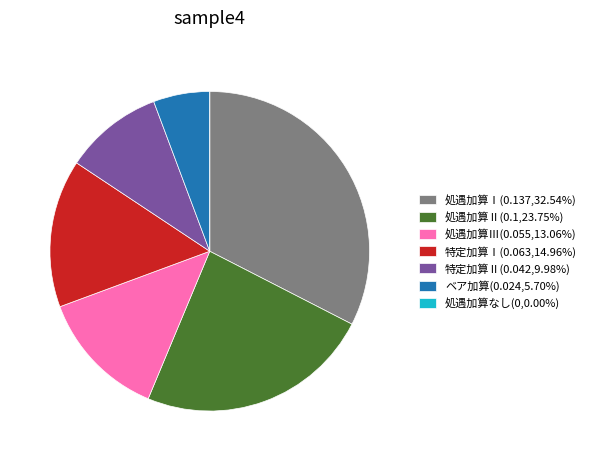

Does any single category account for the majority?

No